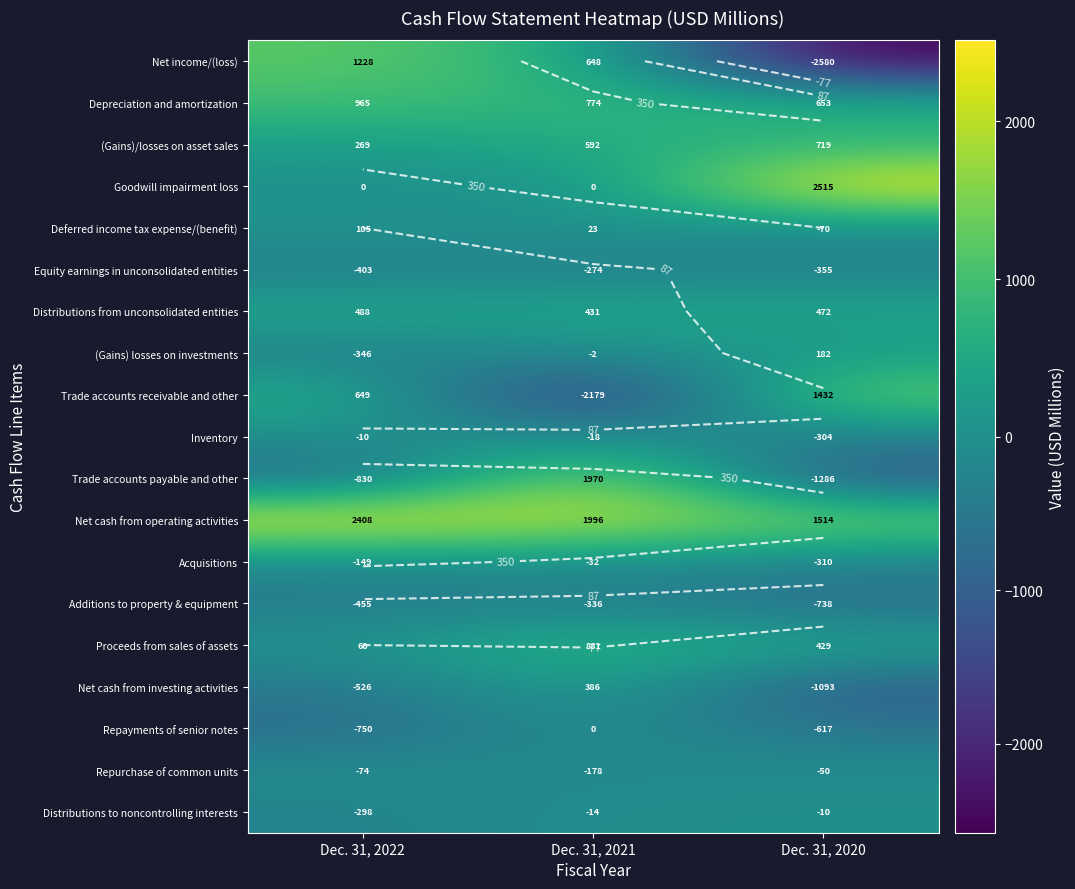

At which category does the chart reach its minimum across all series?

Dec. 31, 2020